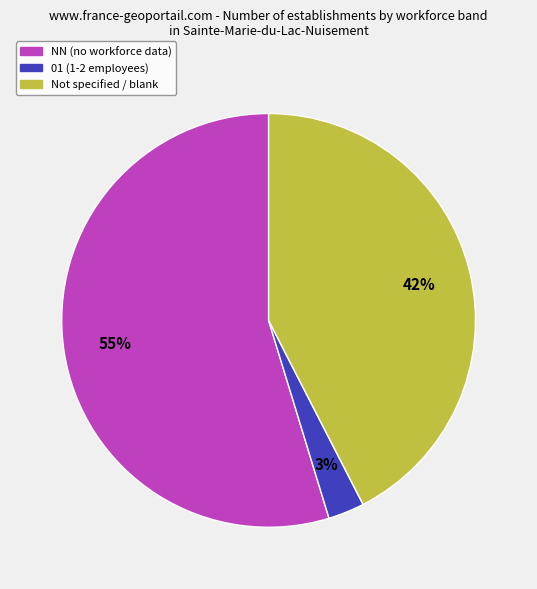

To the nearest percent, what is the difference between the largest and smallest slice percentages?

52%